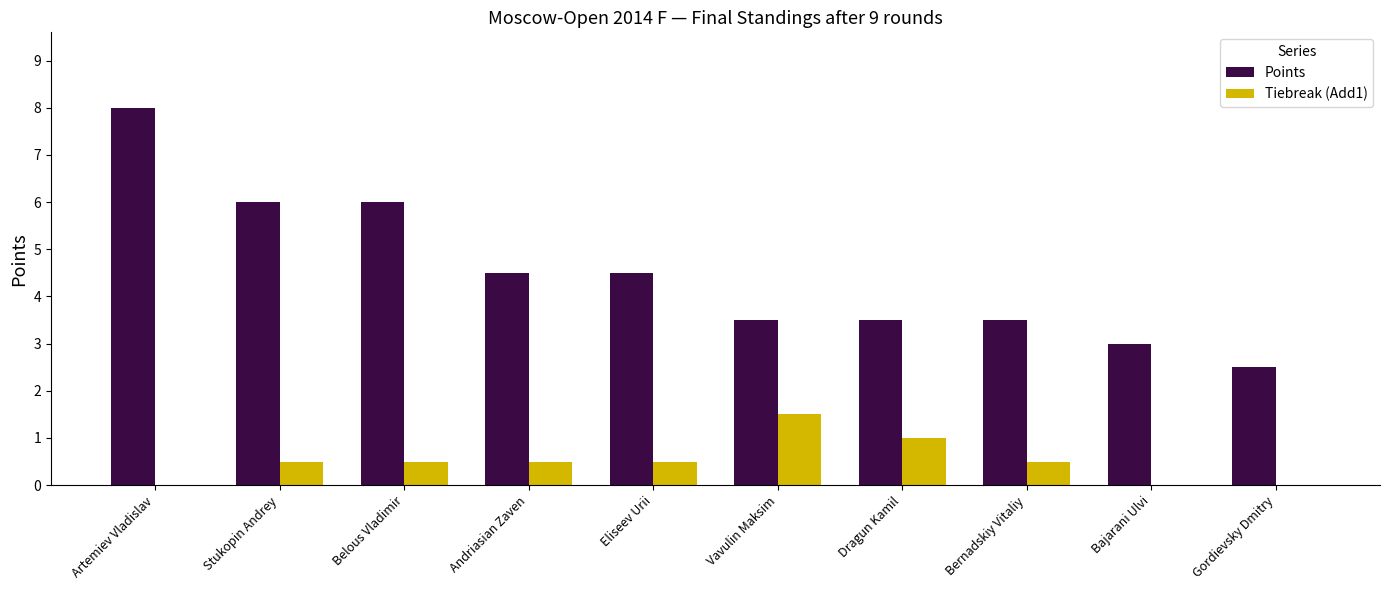

Read the Points value at Eliseev Urii.

4.5